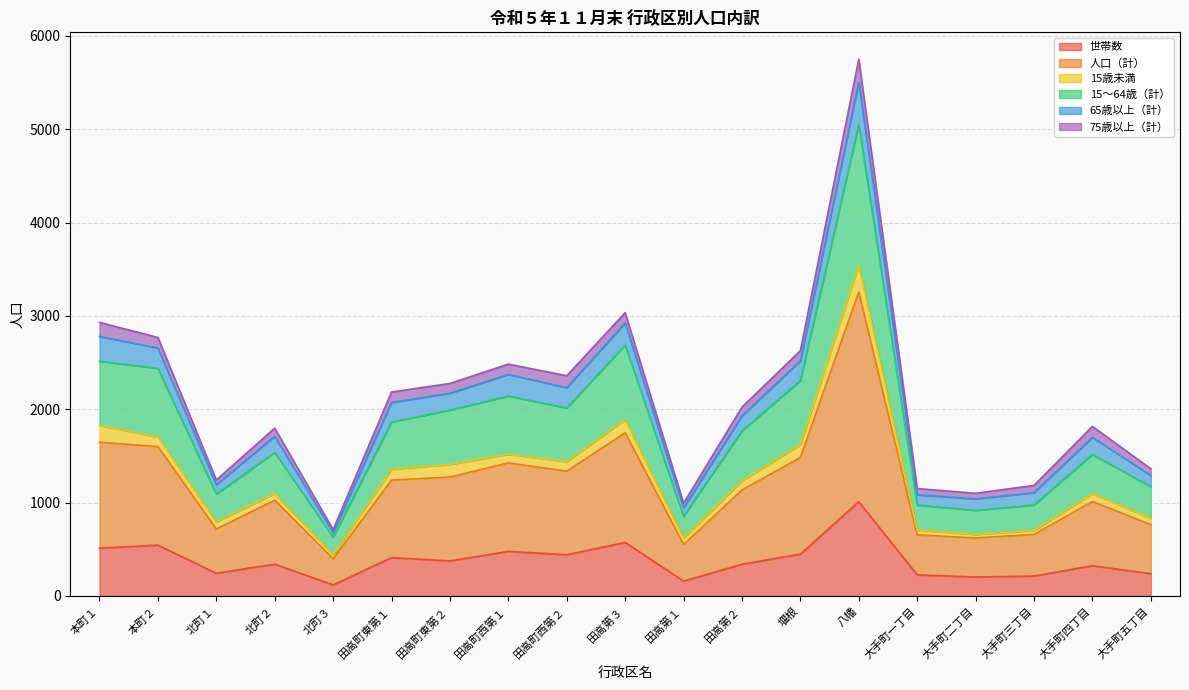

At which label does 世帯数 reach its peak?

八幡